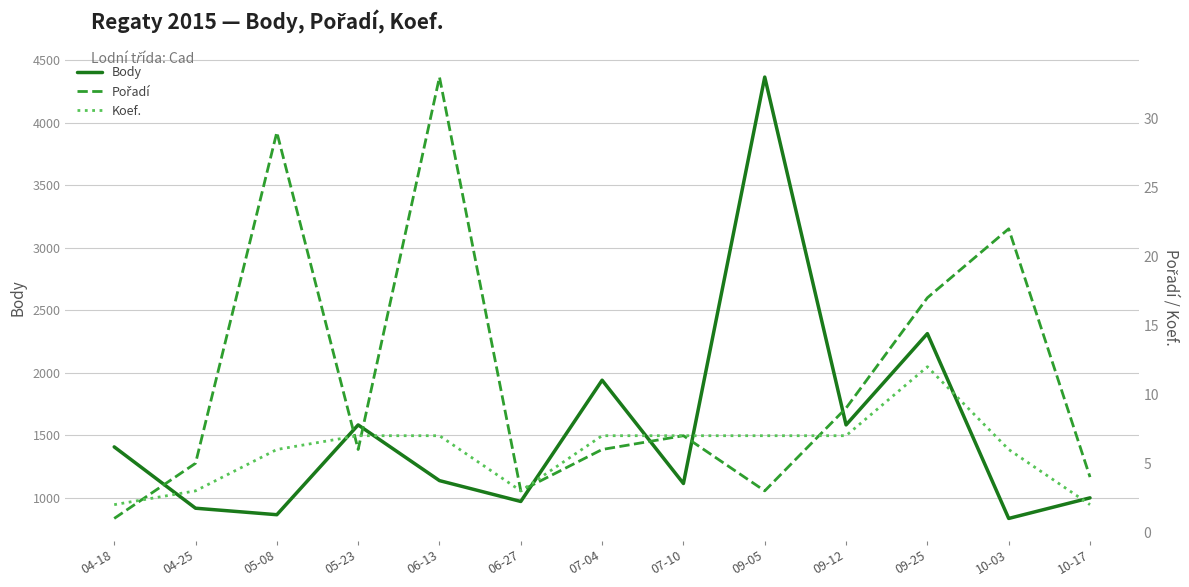

In Pořadí, how many points are higher than both neighbors (excluding endpoints)?

4